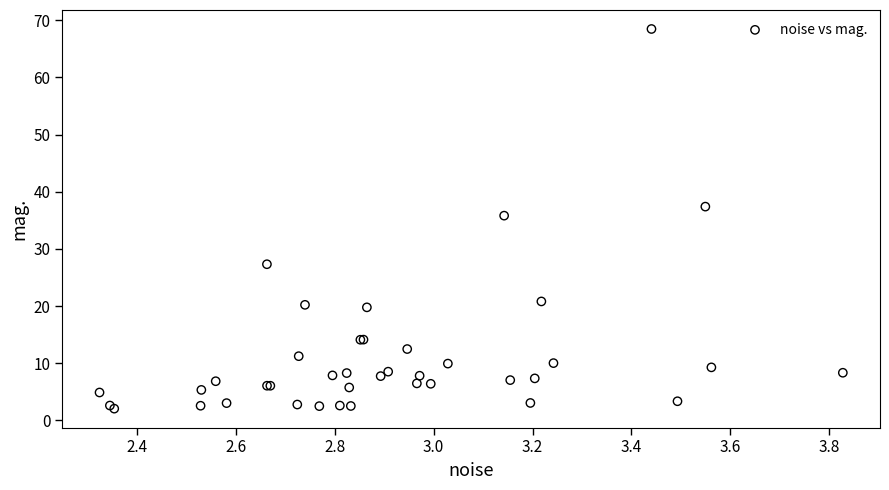

What Y value in the scatter plot is closest to 35?

35.8